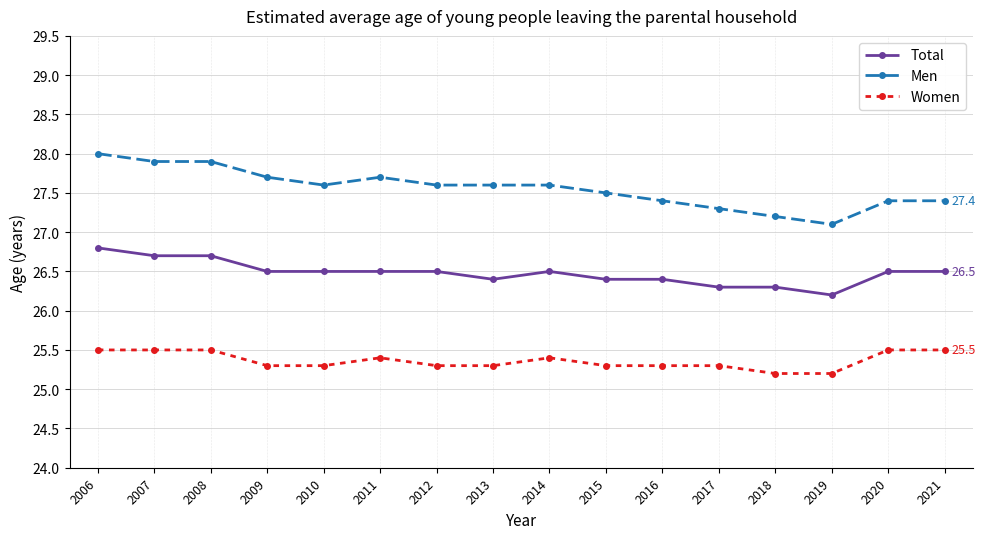

True or false: Men and Women cross at least once.

False